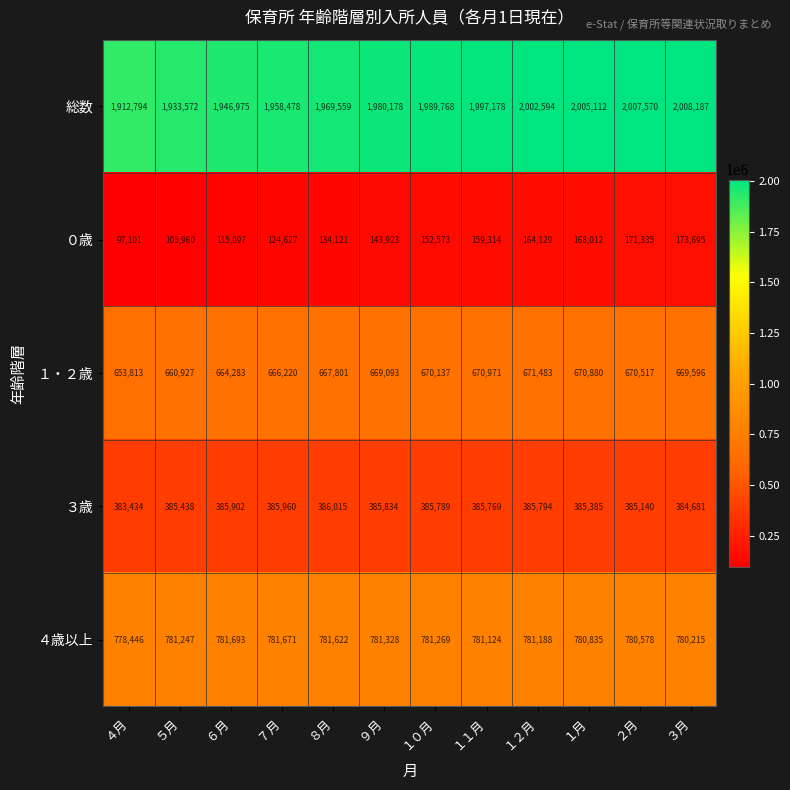

The value of 総数 at ７月 is 1958478. True or false?

True